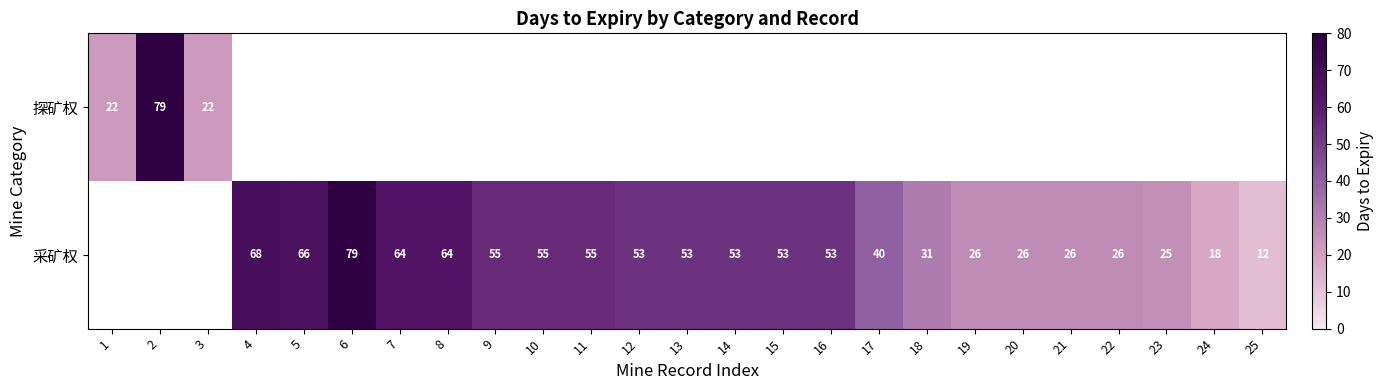

The 探矿权 series shows 79 at 2. True or false?

True